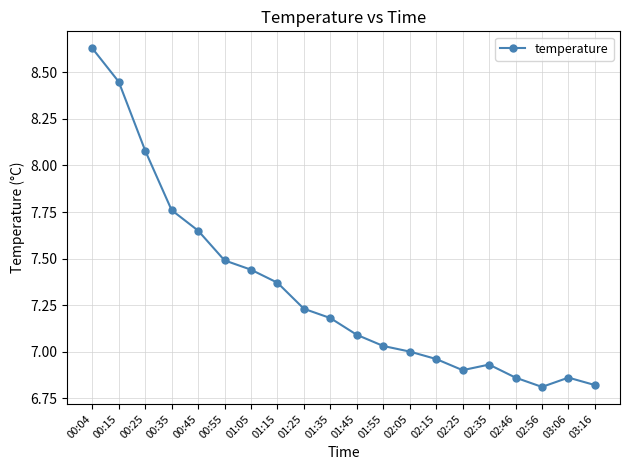

Approximately how many times larger is the value at 00:35 compared to 00:25?

1.0